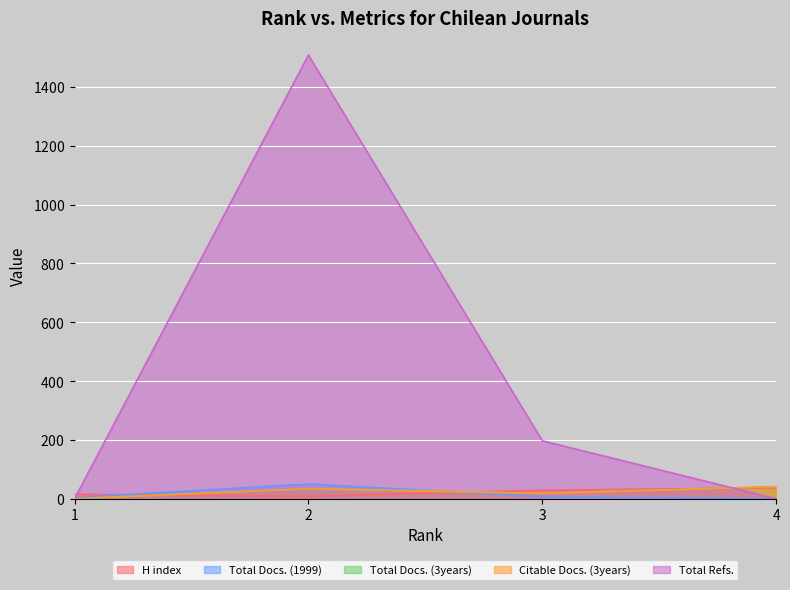

Which series changed the most between 1 and 3?

Total Refs.